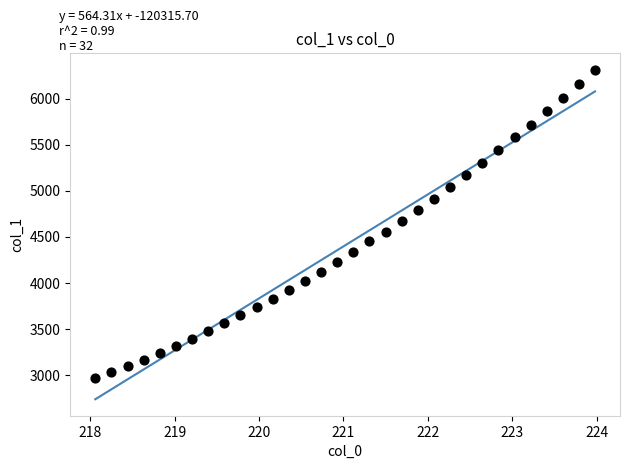

What is the range of X values (max minus min)?

5.9